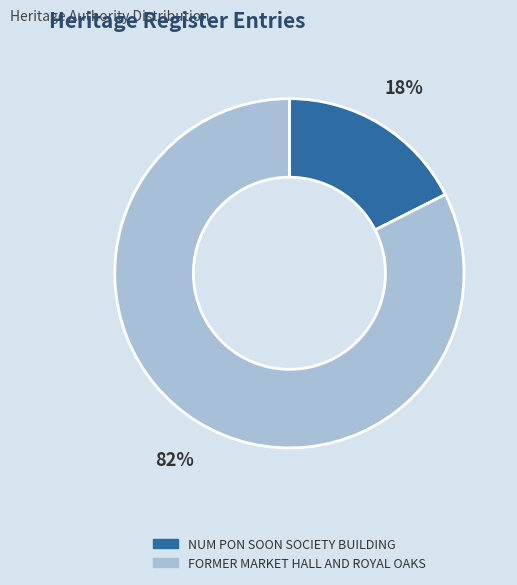

Is there a majority slice in this chart?

Yes